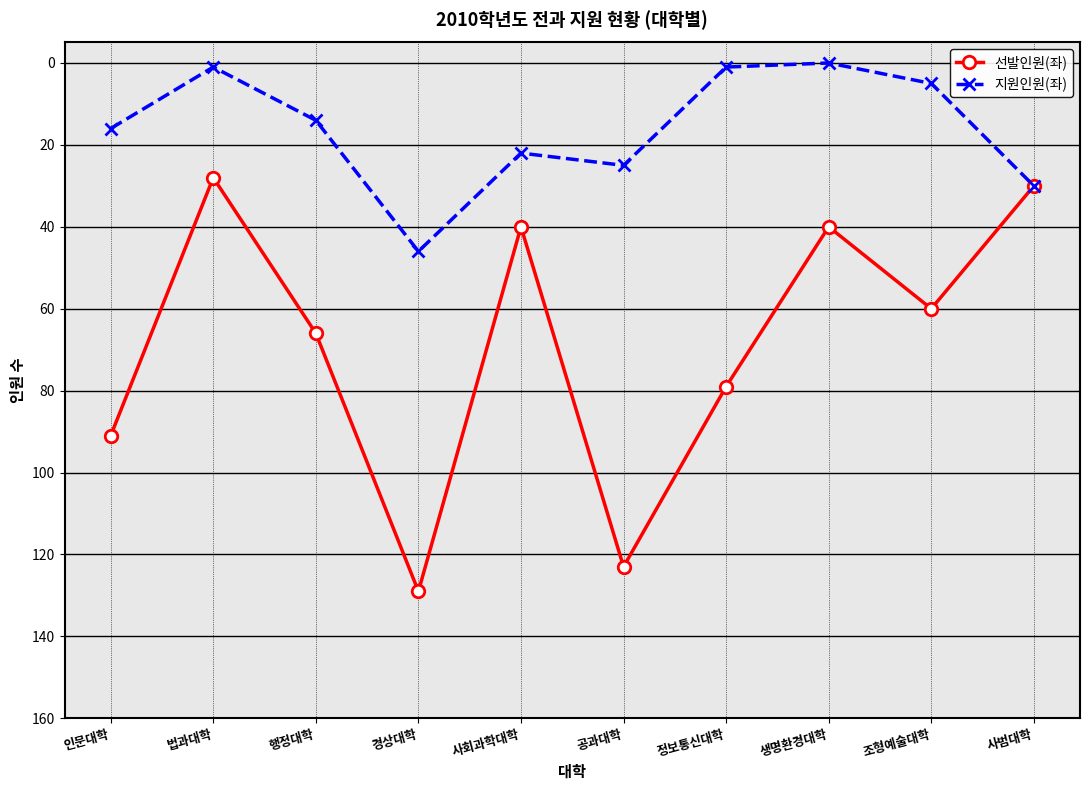

Where is the first local minimum for 선발인원(좌)?

법과대학